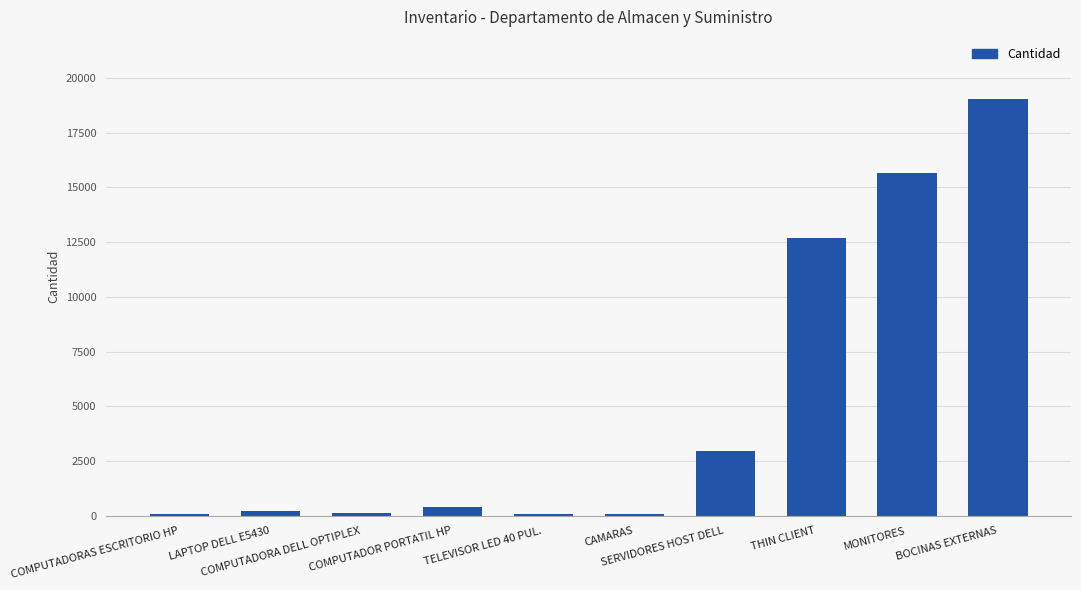

Is it true that the value at SERVIDORES HOST DELL is 5156?

False